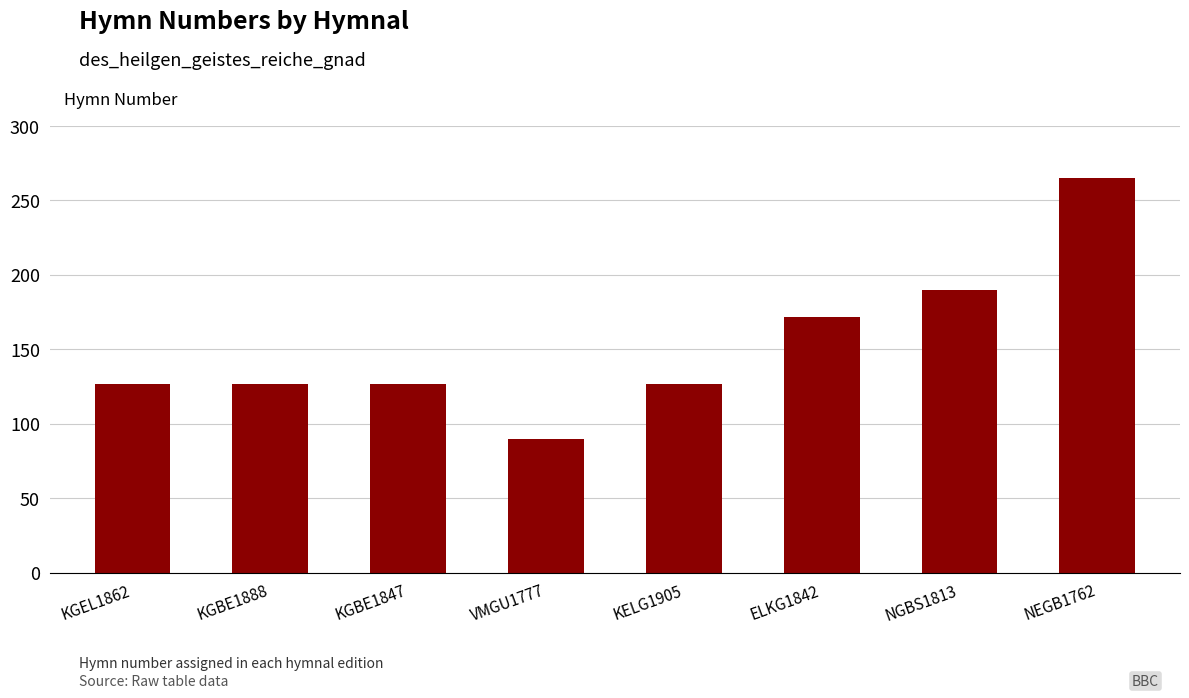

Where is the data nearest to the value 177?

ELKG1842